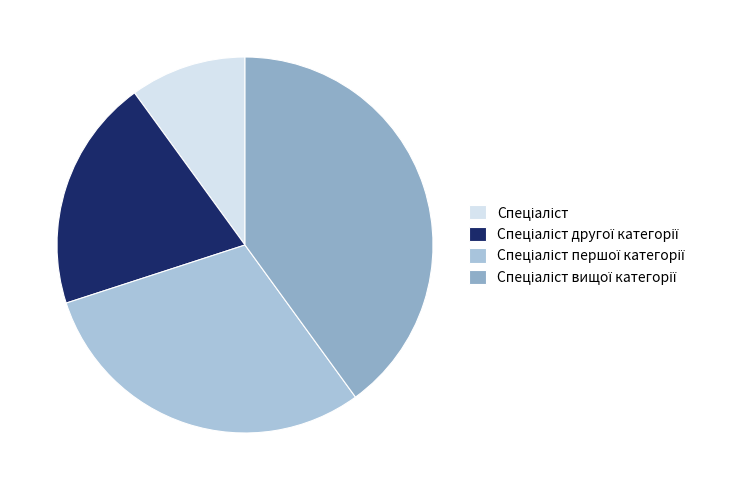

What is the largest slice in the pie chart?

Спеціаліст вищої категорії